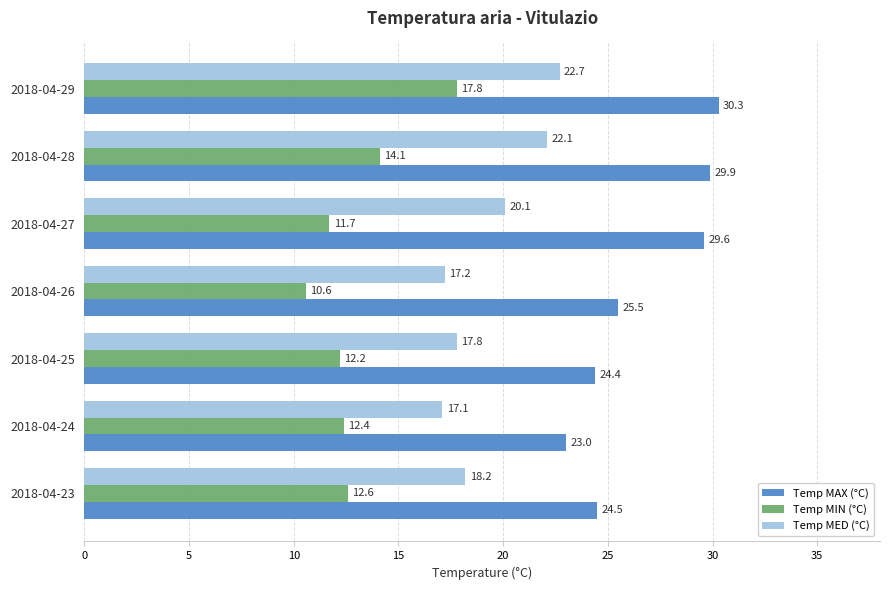

At which label is Temp MIN (°C) closest to 14?

2018-04-28